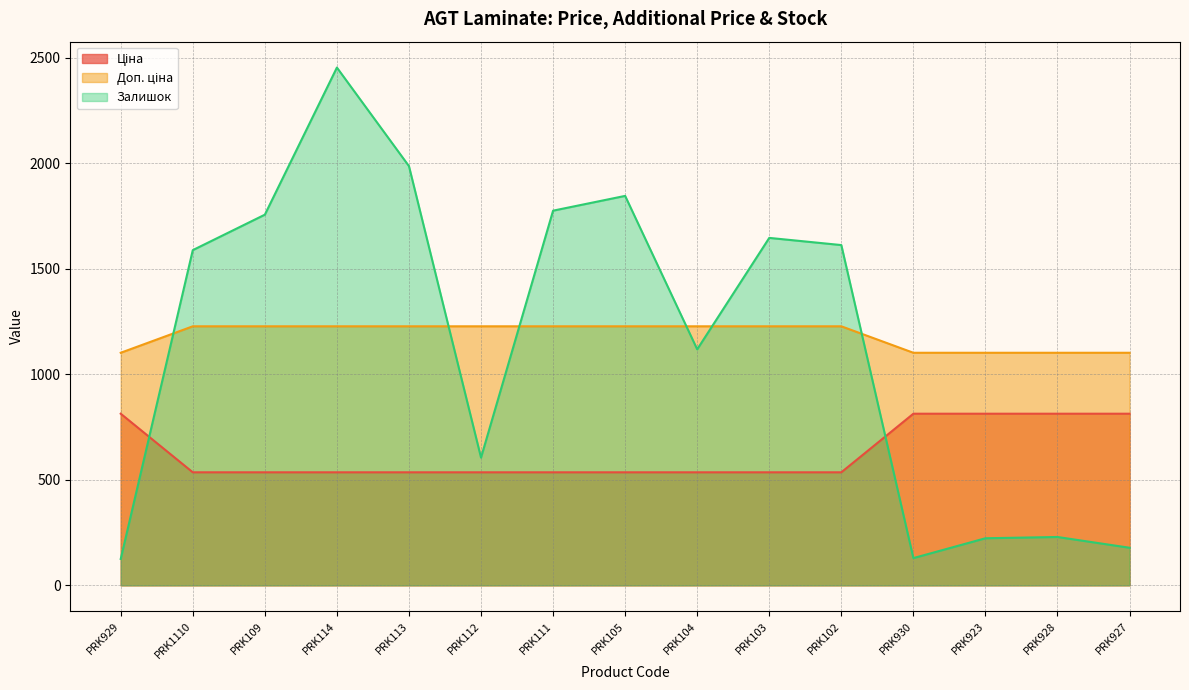

Which series has the largest range (max minus min)?

Залишок